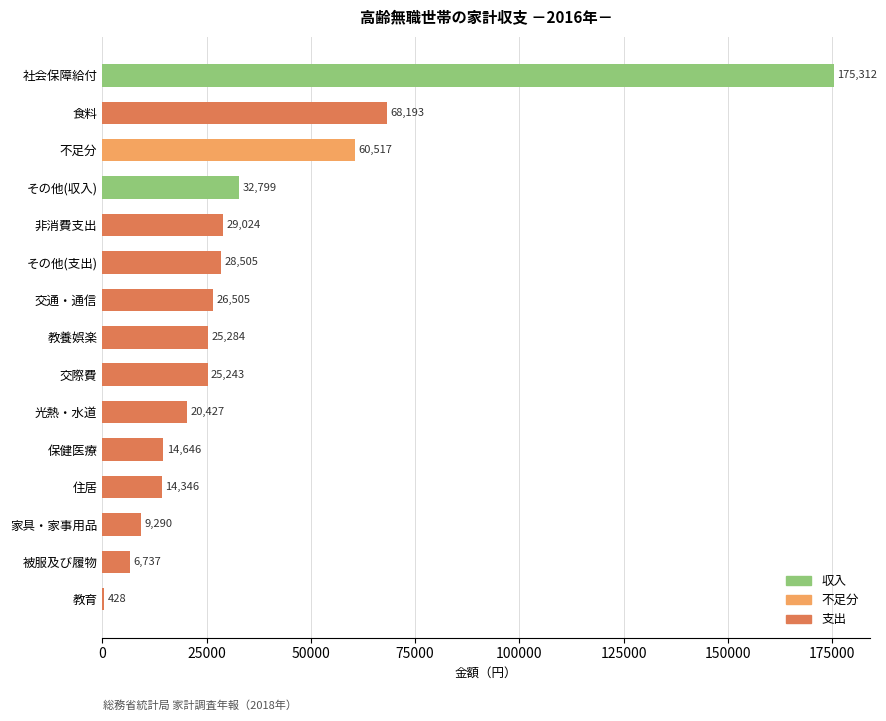

The value at 非消費支出 is 41855. True or false?

False